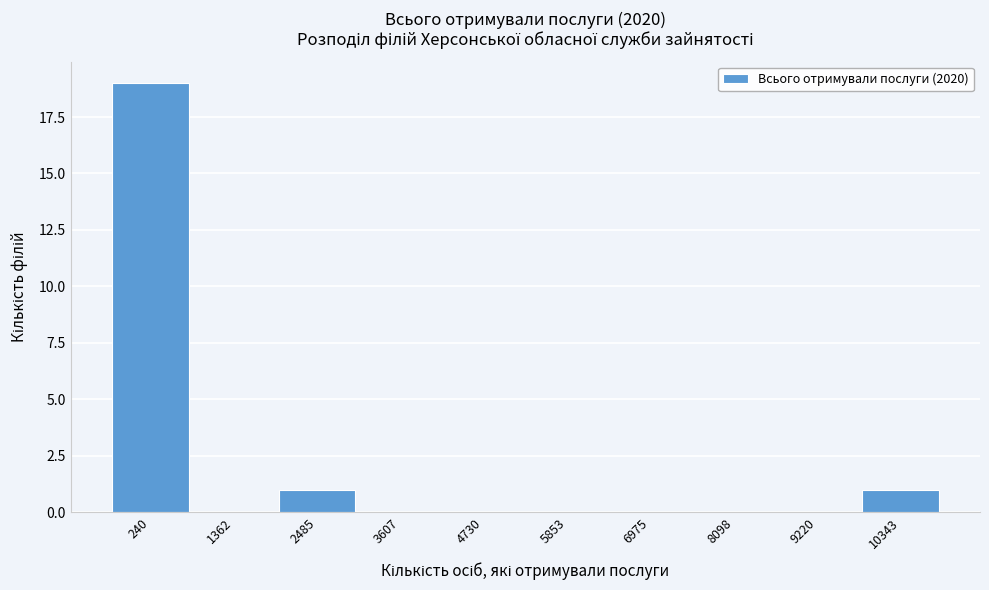

Reading left to right, transcribe all the data shown in this chart.

240=19	1362=0	2485=1	3607=0	4730=0	5853=0	6975=0	8098=0	9220=0	10343=1